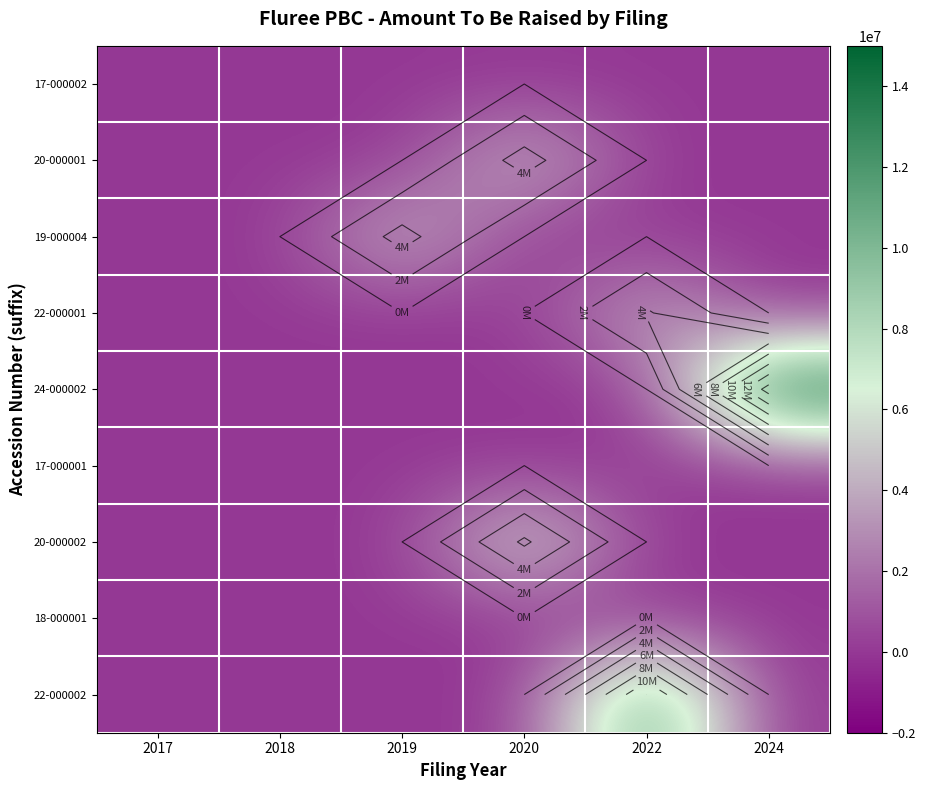

The value of 18-000001 at 2024 is 0. True or false?

False